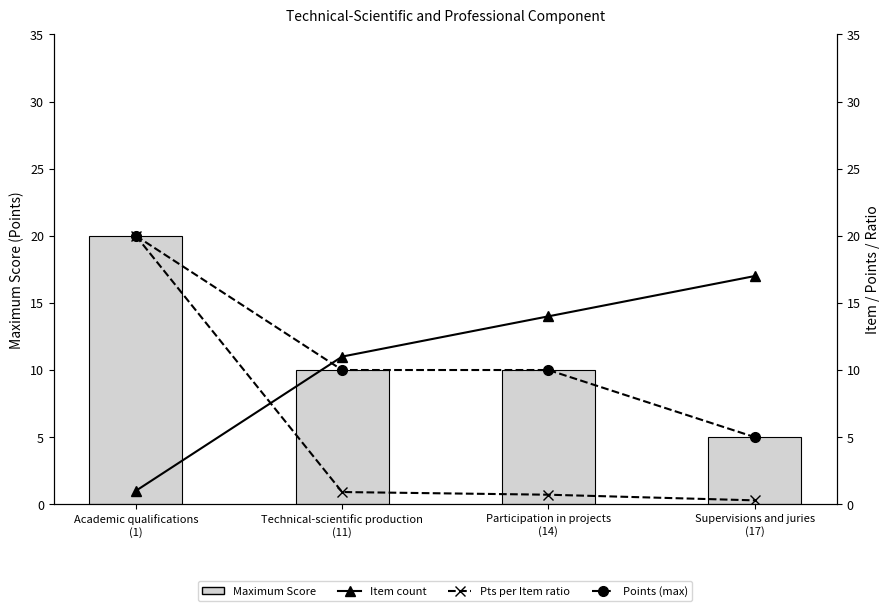

Reading left to right, what are all the values shown in this chart?

Maximum Score: Academic qualifications
(1)=20.0	Technical-scientific production
(11)=10.0	Participation in projects
(14)=10.0	Supervisions and juries
(17)=5.0
Item count: Academic qualifications
(1)=1.0	Technical-scientific production
(11)=11.0	Participation in projects
(14)=14.0	Supervisions and juries
(17)=17.0
Points (max): Academic qualifications
(1)=20.0	Technical-scientific production
(11)=10.0	Participation in projects
(14)=10.0	Supervisions and juries
(17)=5.0
Pts per Item ratio: Academic qualifications
(1)=20.0	Technical-scientific production
(11)=0.9	Participation in projects
(14)=0.7	Supervisions and juries
(17)=0.3